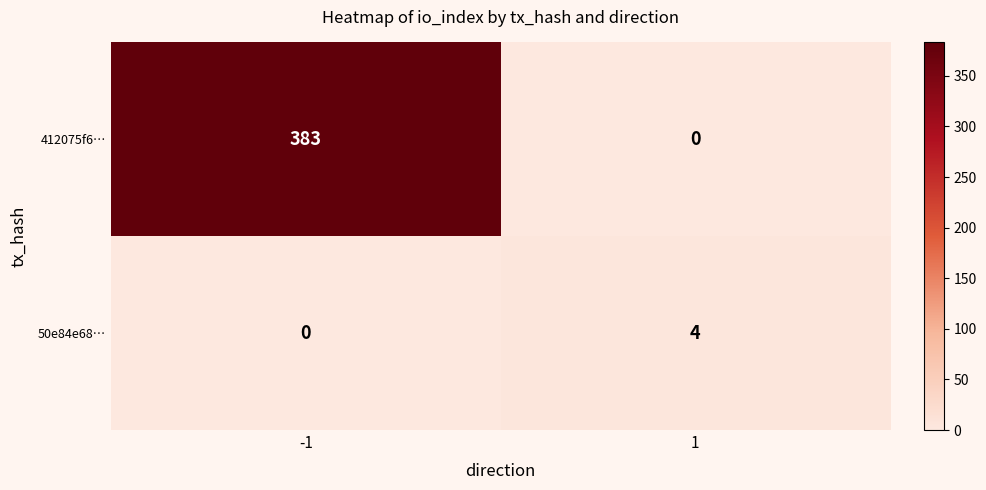

What is the difference between the highest and lowest values at 1?

4